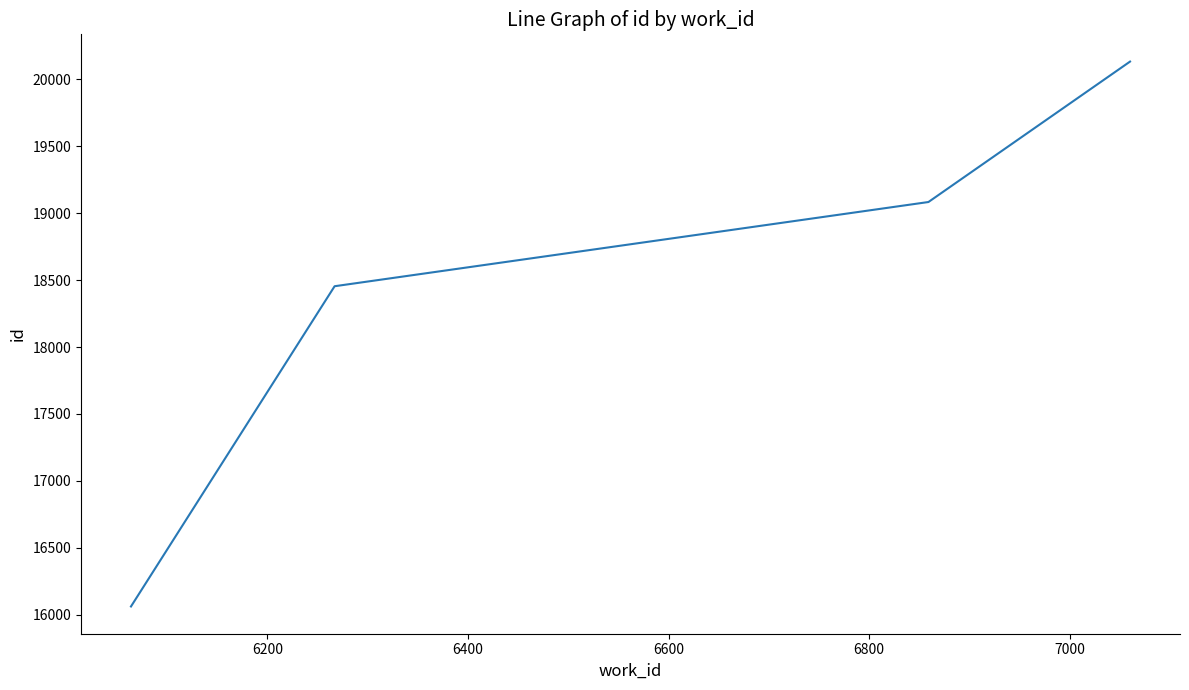

What is the smallest value displayed?

16062